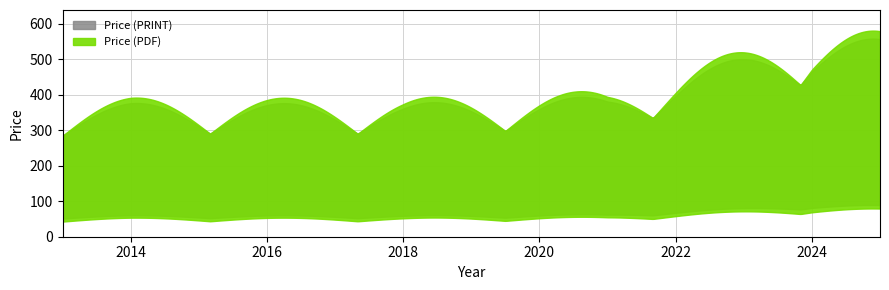

At which category is the sum across all series the highest?

2024